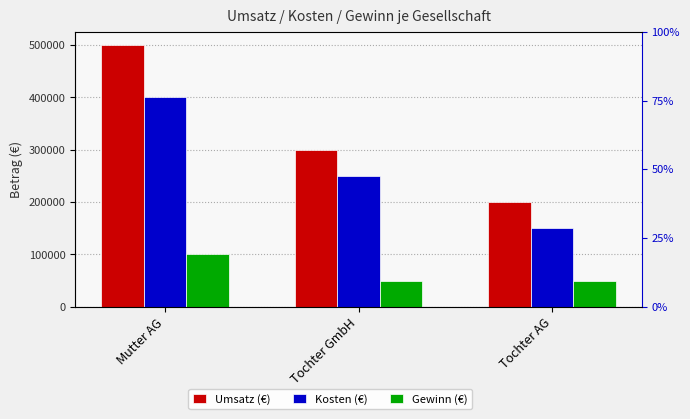

Between Mutter AG and Tochter GmbH, which series saw the biggest shift?

Umsatz (€)